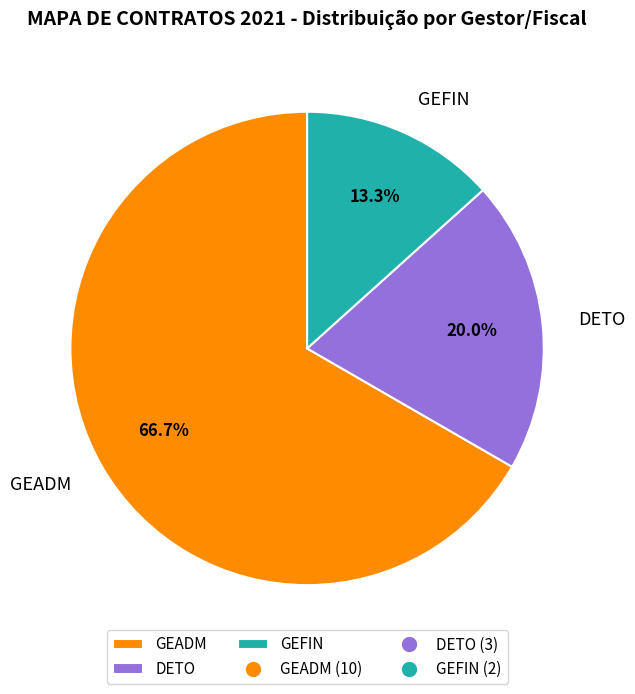

To the nearest percent, what is the difference between the GEFIN and DETO slice percentages?

7%